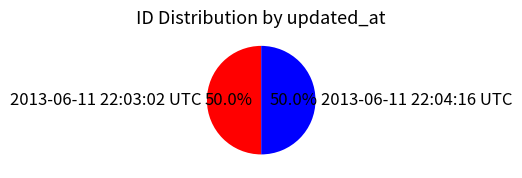

Do 2013-06-11 22:04:16 UTC and 2013-06-11 22:03:02 UTC together represent more than half of the pie?

Yes